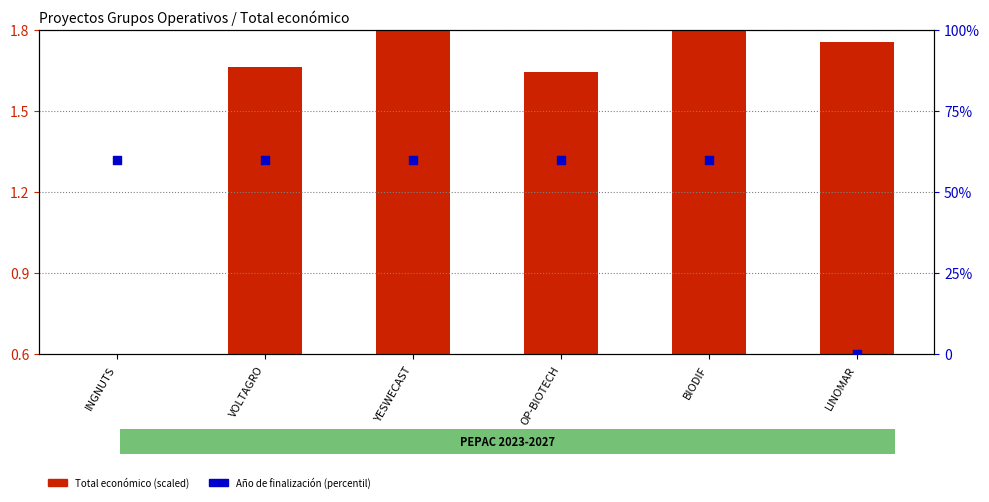

What is the total value across all series at LINOMAR?

1.8